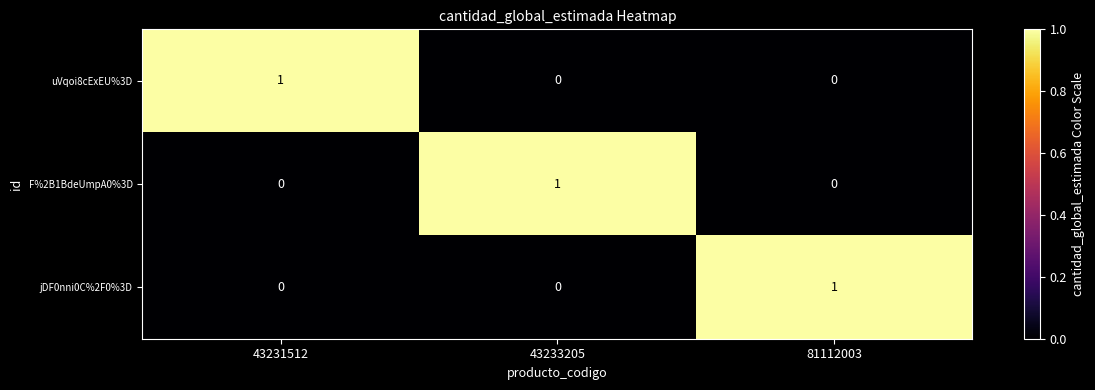

The value of F%2B1BdeUmpA0%3D at 43231512 is 0. True or false?

True